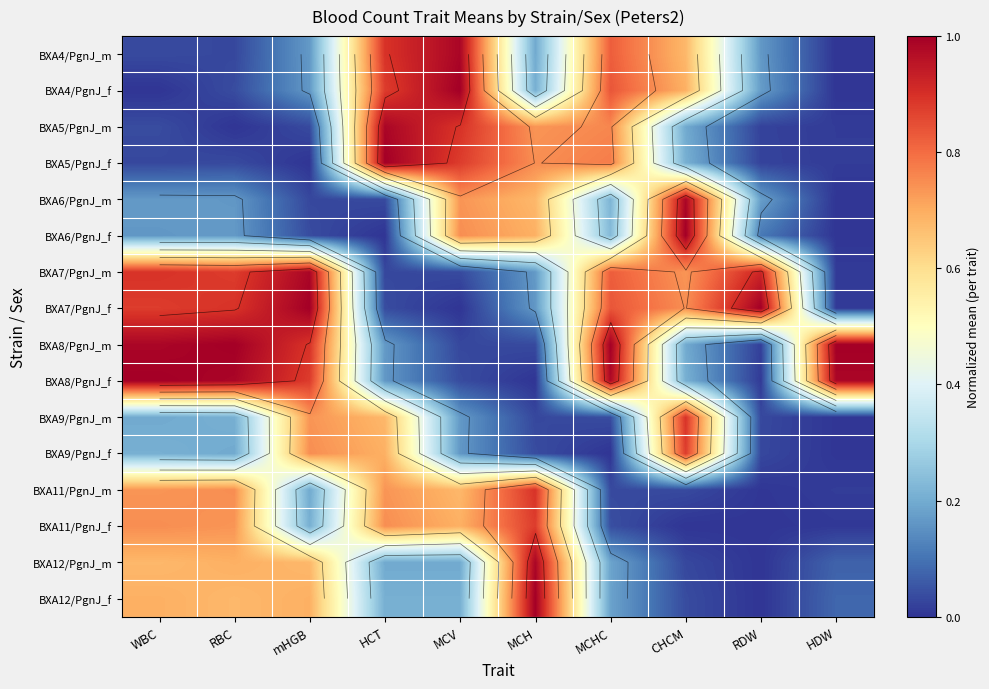

The BXA6/PgnJ_f series shows 1.0 at CHCM. True or false?

True